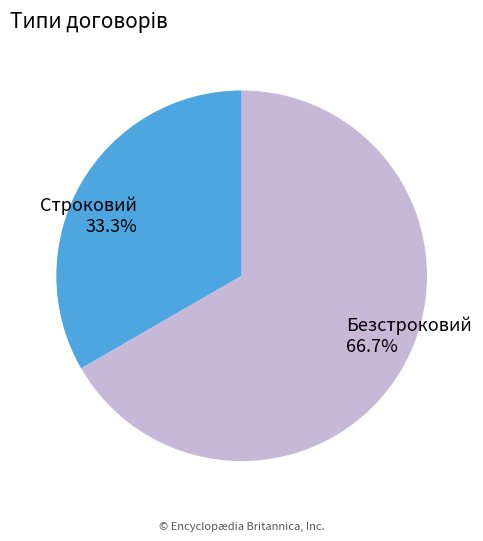

Which category has the smallest portion of the pie?

Строковий